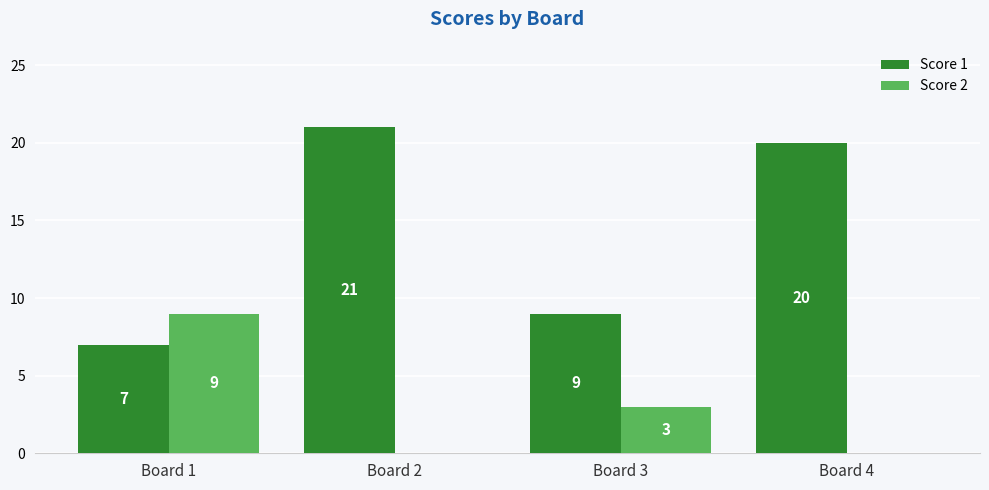

Reading left to right, list all the values displayed in this chart.

Score 1: 7	21	9	20
Score 2: 9	0	3	0